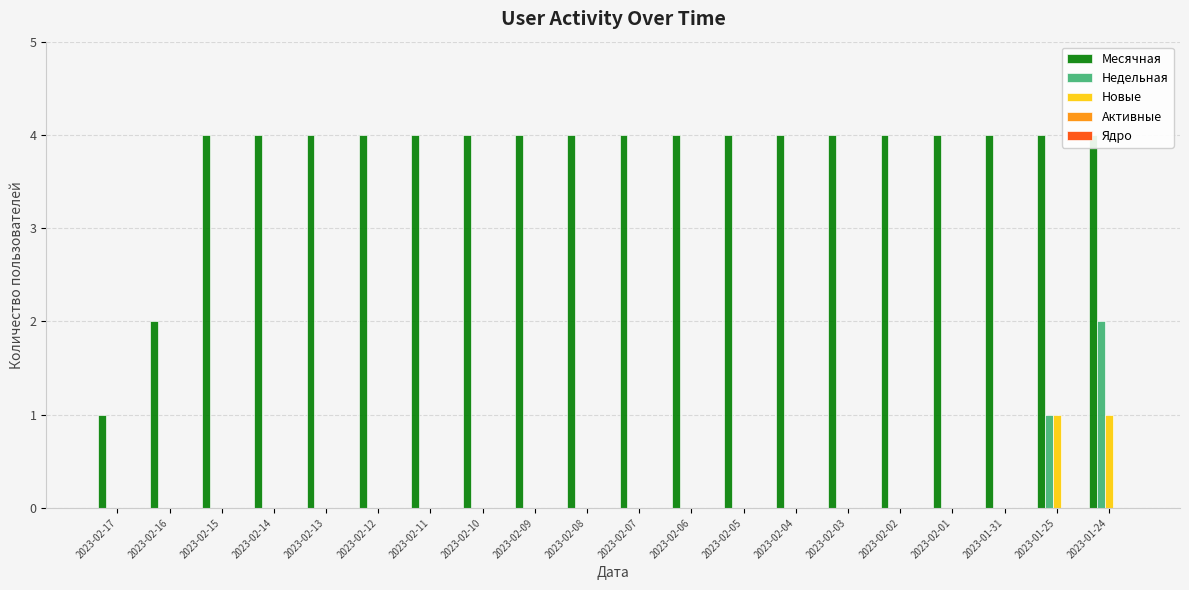

Is it true that Месячная equals 4 at 2023-02-14?

True